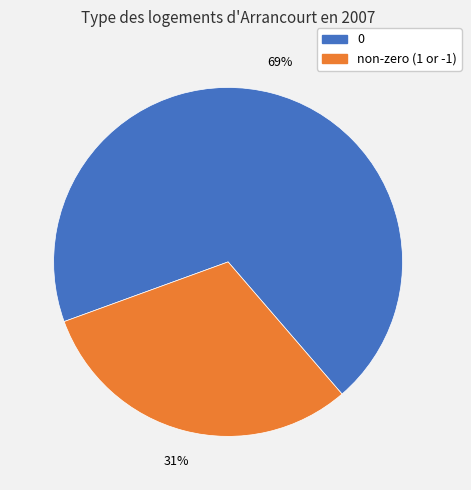

To the nearest percent, what is the average slice percentage?

50%